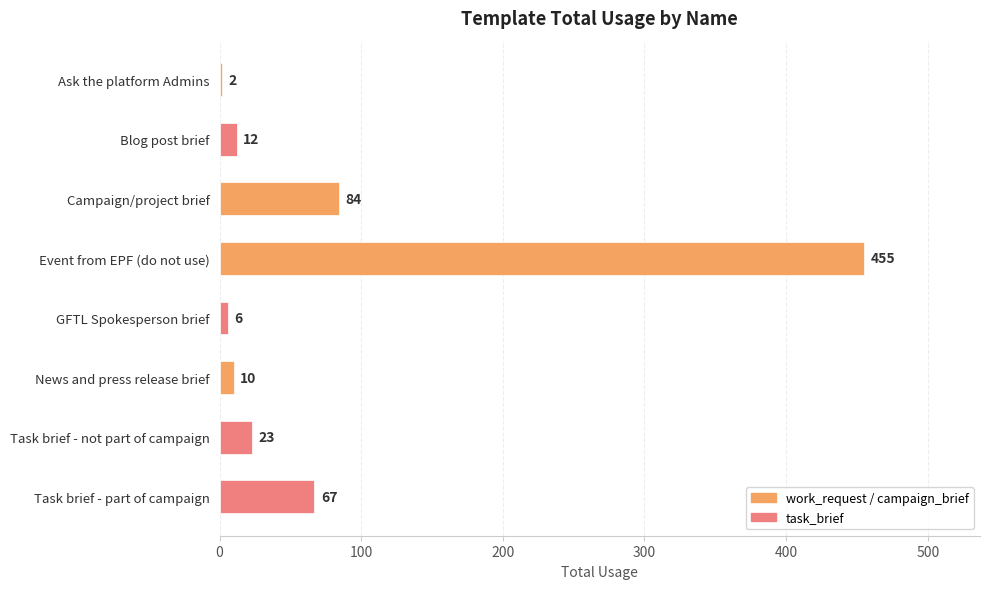

What is the value of the 7th bar from the top?

23